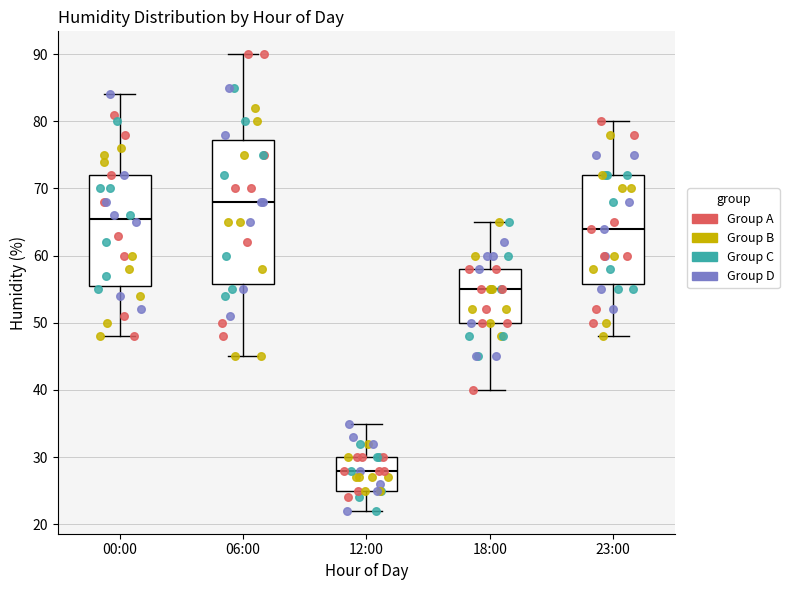

Reading left to right, transcribe this box plot: for each box, give where its median line is, the range the box spans, and where its two whiskers end, as read against the y-axis. The values are not printed on the chart, so give them approximately, as read against the axis.

00:00: median 66, box 56 to 72, whiskers 48 to 84
06:00: median 68, box 56 to 77, whiskers 45 to 90
12:00: median 28, box 25 to 30, whiskers 22 to 35
18:00: median 55, box 50 to 58, whiskers 40 to 65
23:00: median 64, box 56 to 72, whiskers 48 to 80